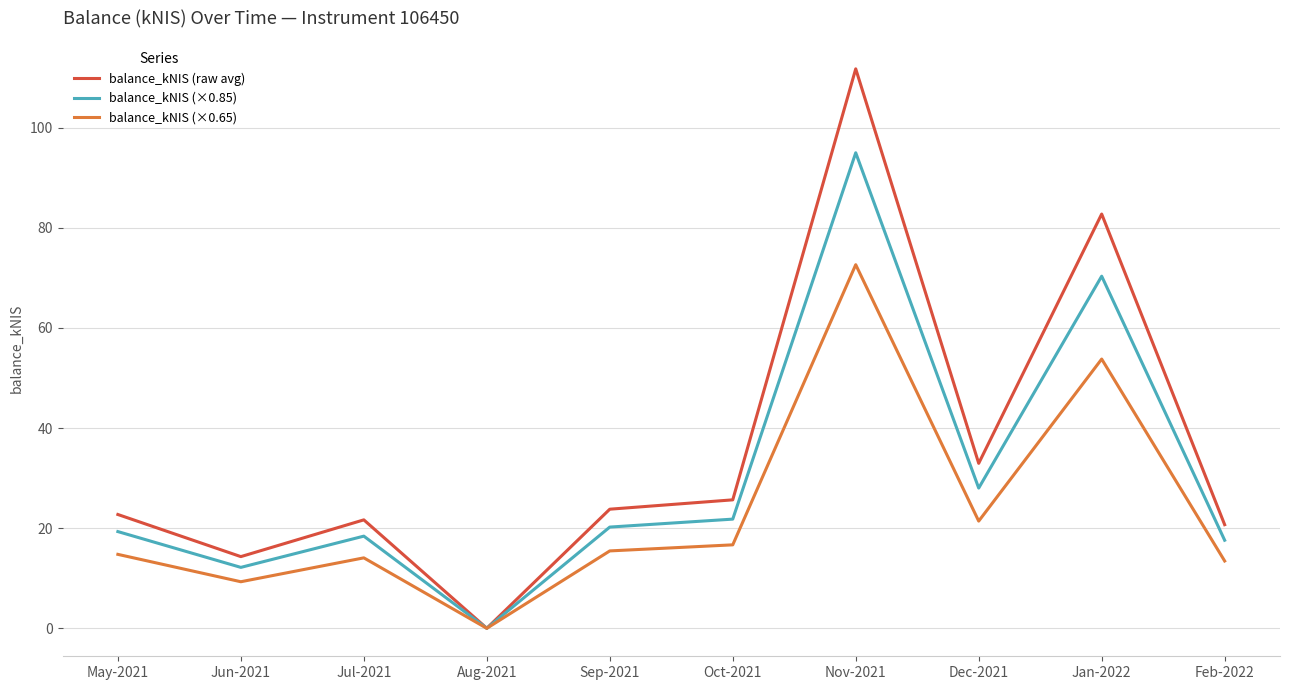

What are all the series names shown in the legend?

balance_kNIS (raw avg), balance_kNIS (×0.85), balance_kNIS (×0.65)